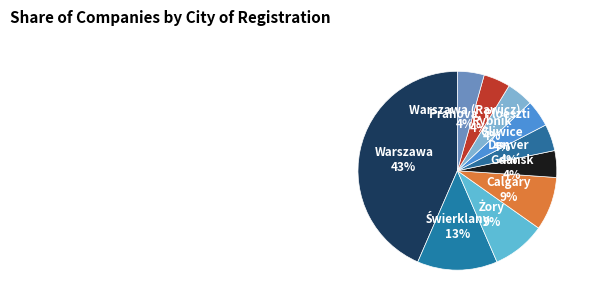

How many segments does this pie chart have?

10